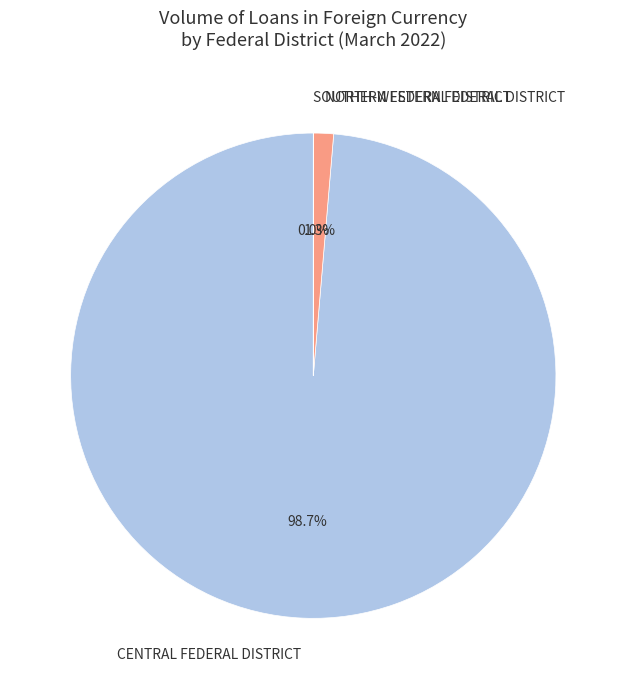

Does CENTRAL FEDERAL DISTRICT represent more than half of the total?

Yes